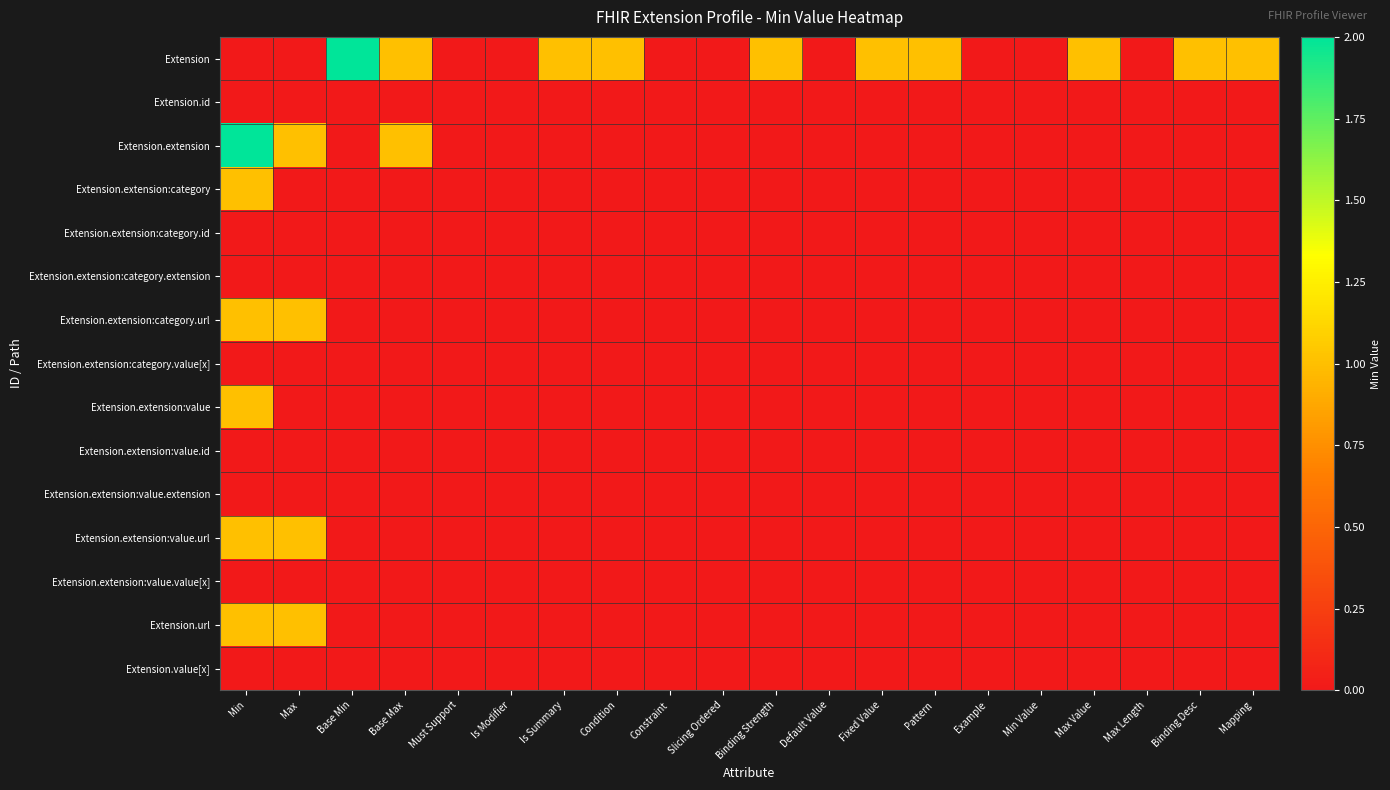

Which series has the largest total across all categories?

Extension